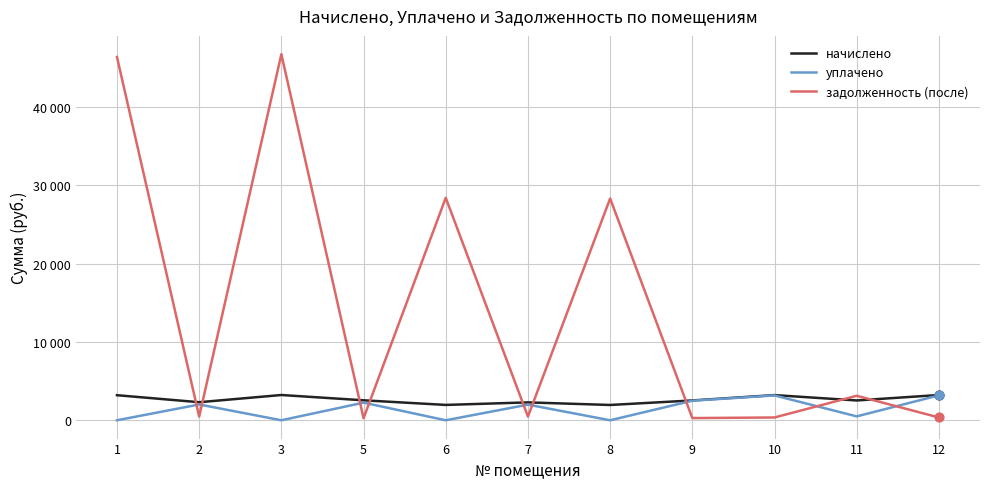

What is the total value across all series at 7?

4750.7